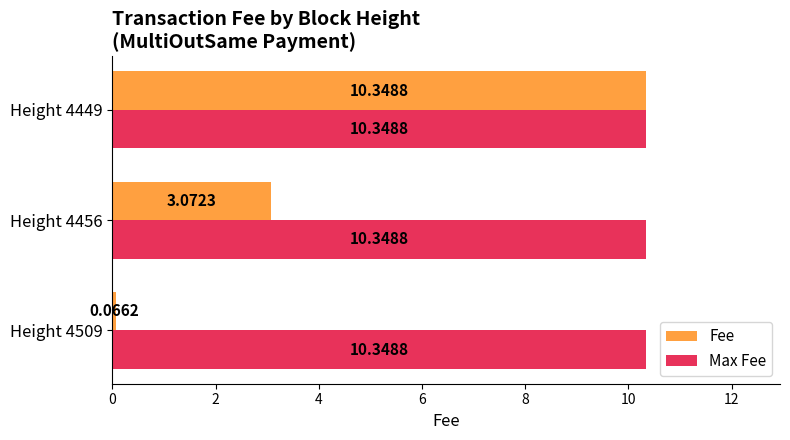

At how many categories does at least one series exceed 4?

3